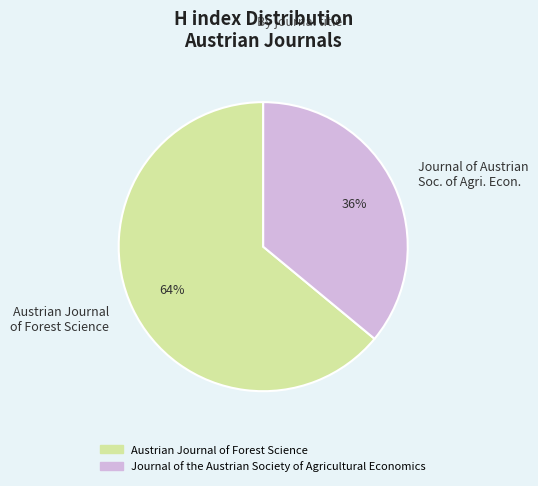

To the nearest percent, what portion does Journal of Austrian Soc. of Agri. Econ. represent?

36%